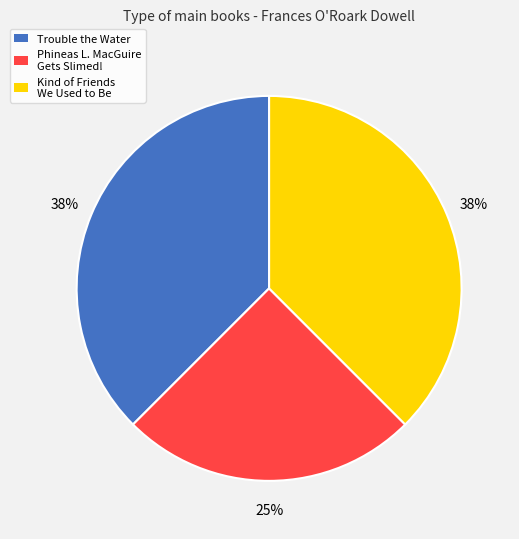

How many segments does this pie chart have?

3